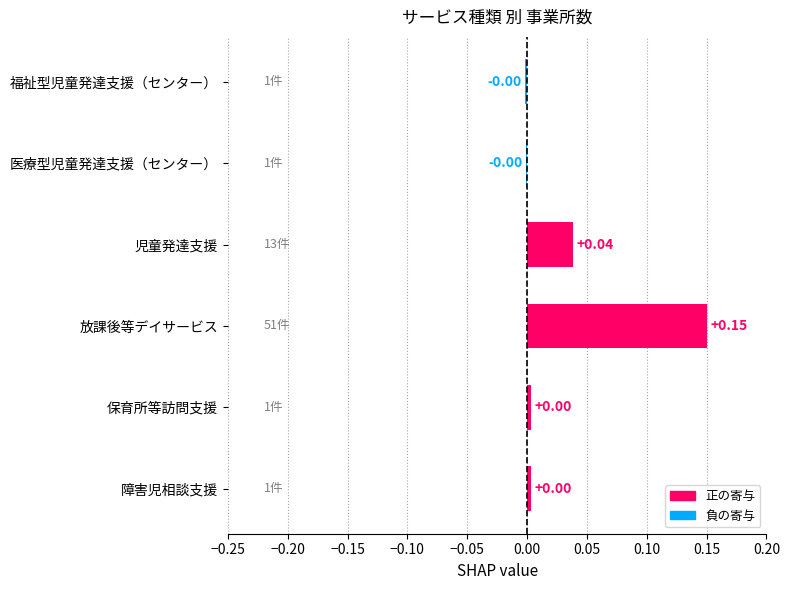

Between 放課後等デイサービス and 医療型児童発達支援（センター）, which is larger?

放課後等デイサービス